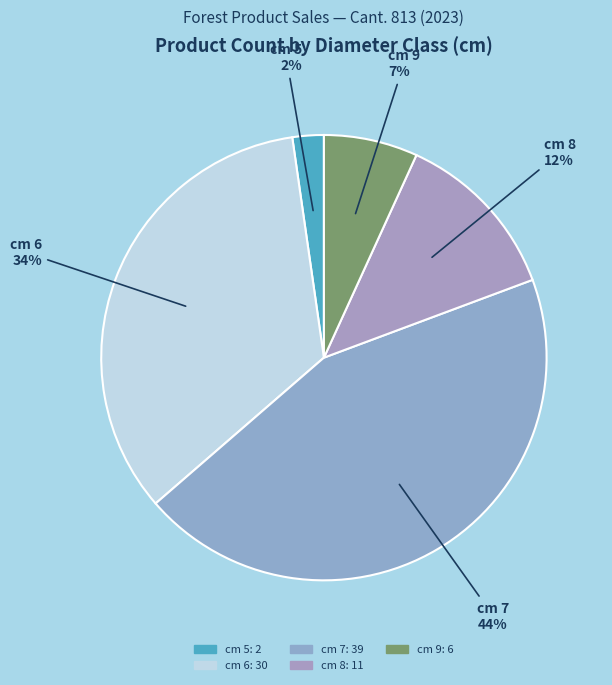

Is there any slice that represents more than half of the pie?

No